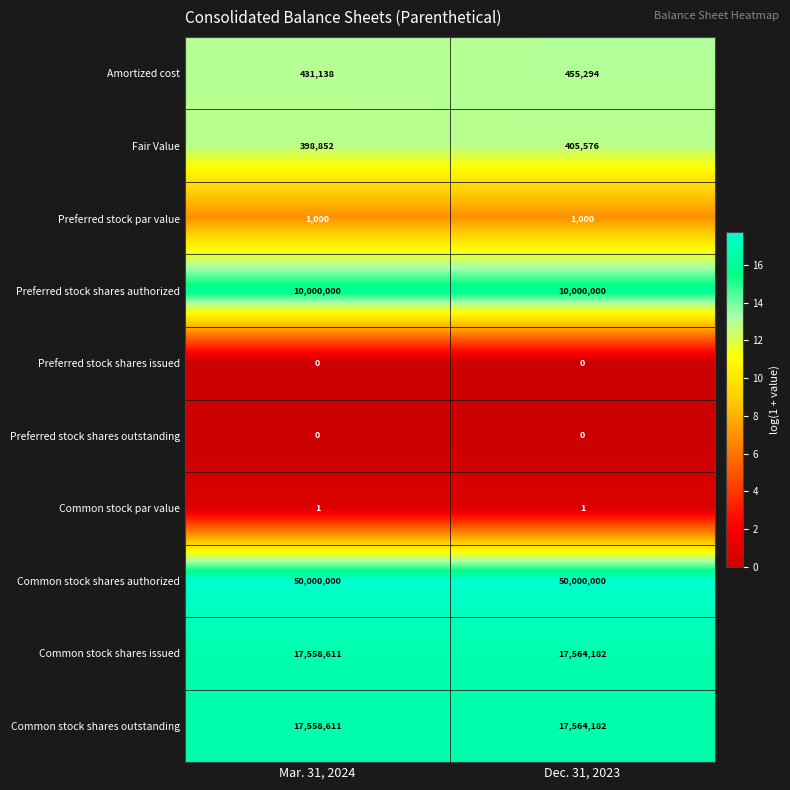

At which label is Common stock shares outstanding closest to 17561396?

Mar. 31, 2024